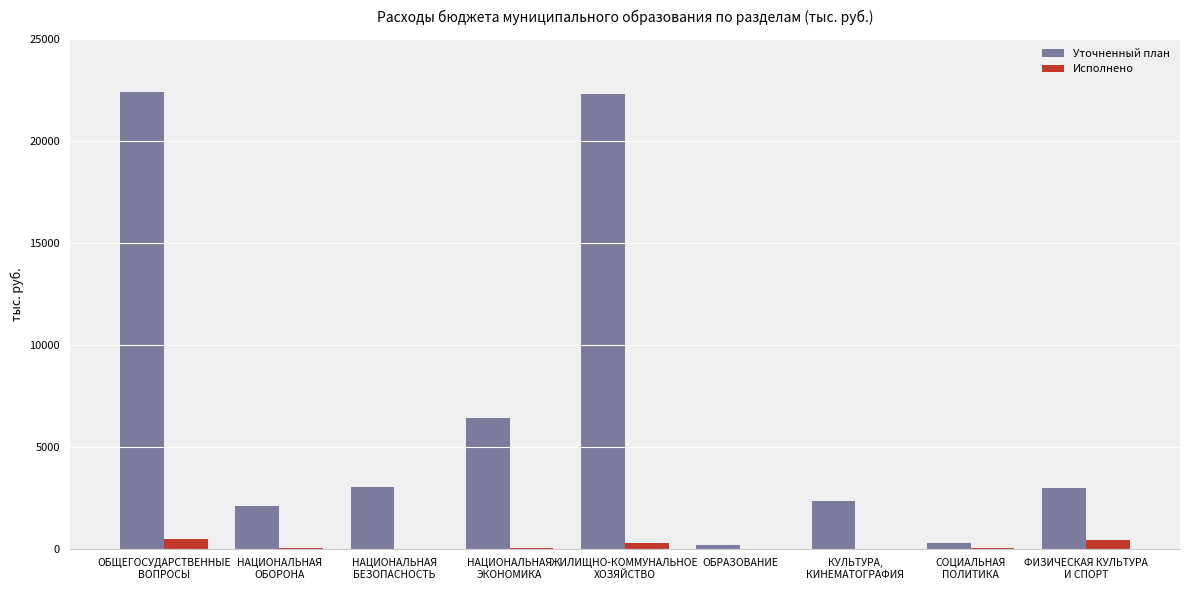

How many groups of bars are there?

9